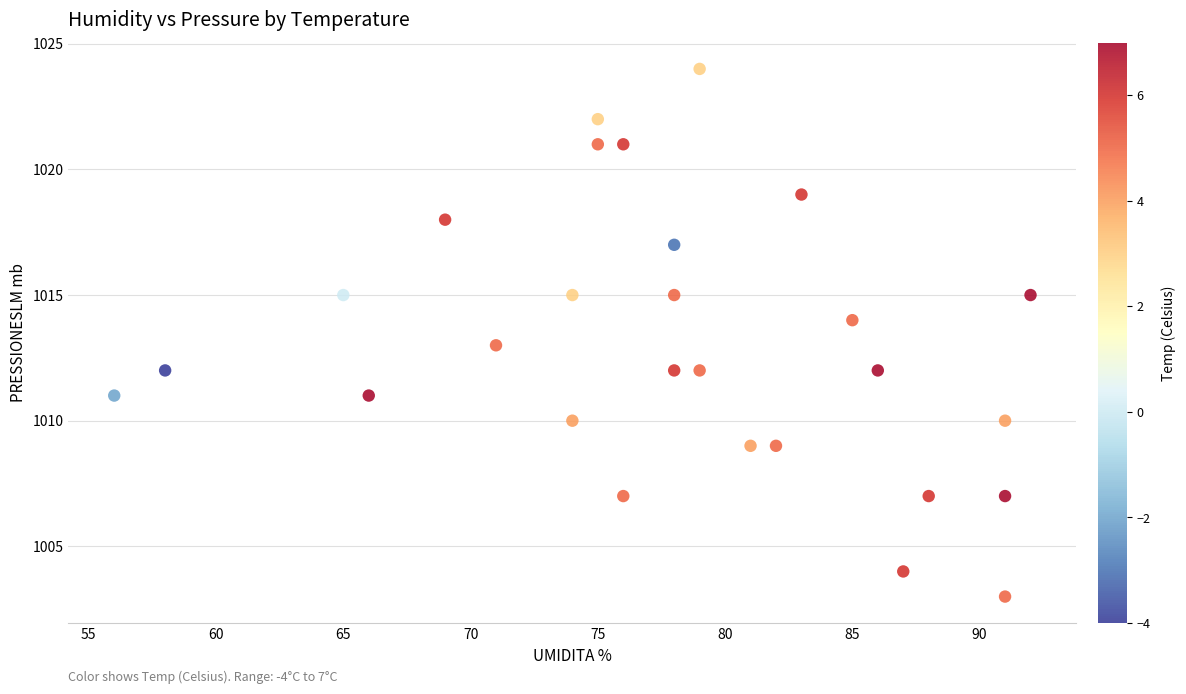

What is the range of X values (max minus min)?

36